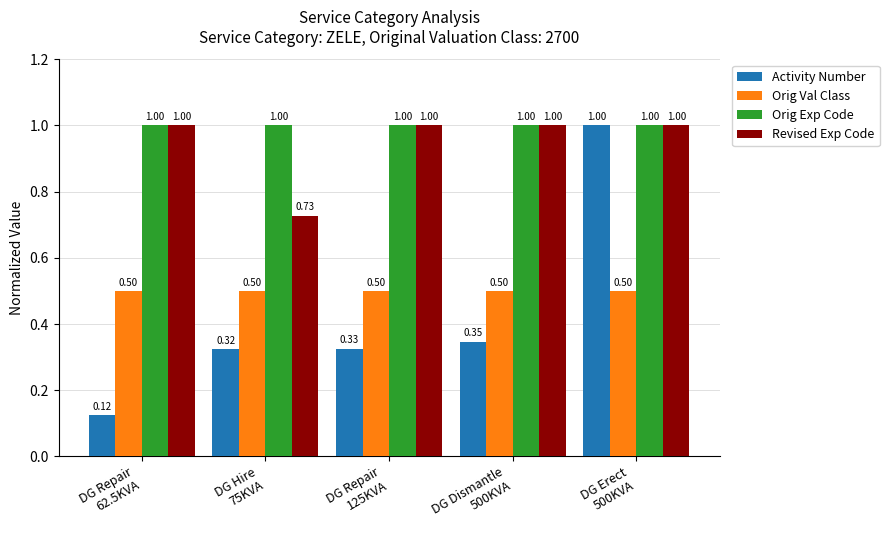

What is the average value of the Activity Number series?

0.4